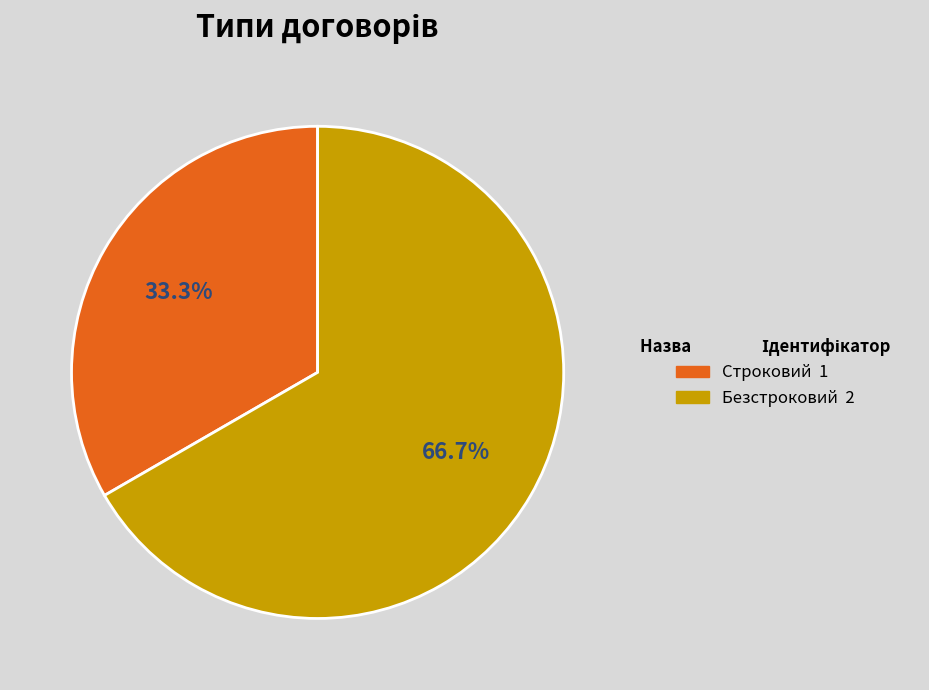

How many segments does this pie chart have?

2